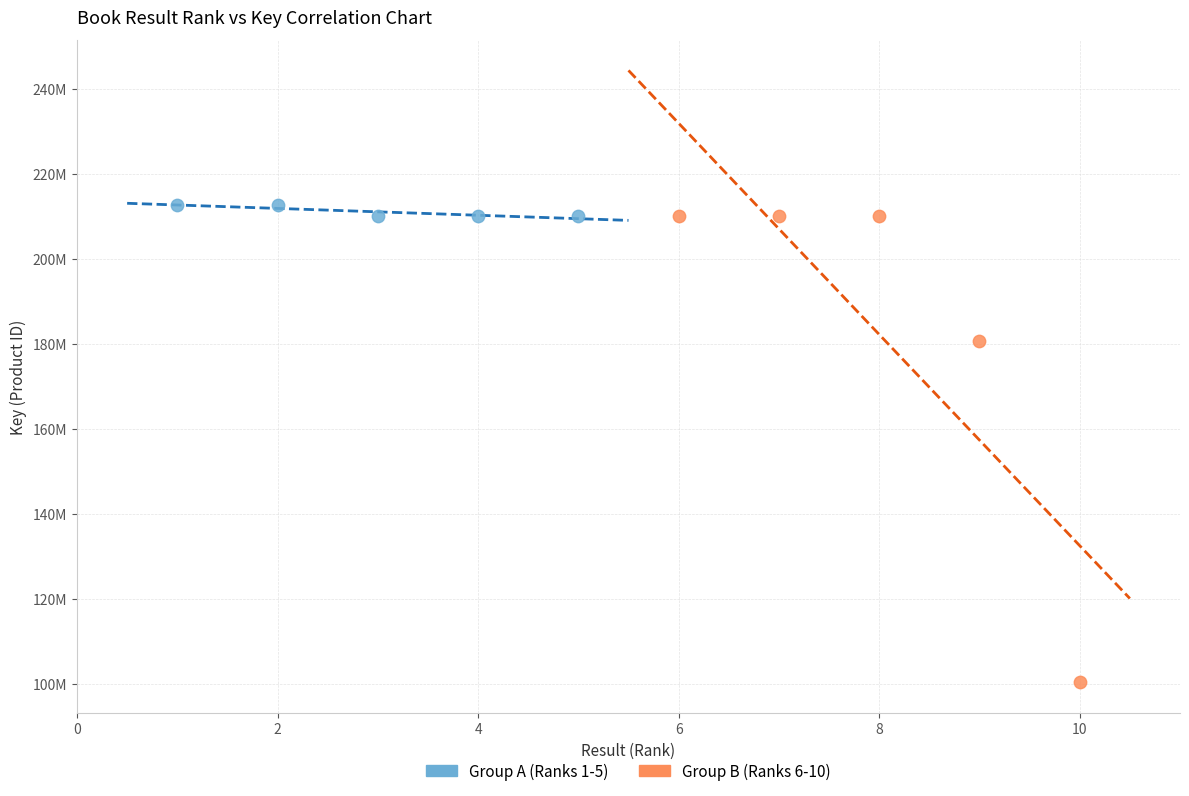

Which series reaches the maximum Y coordinate?

Group A (Ranks 1-5)